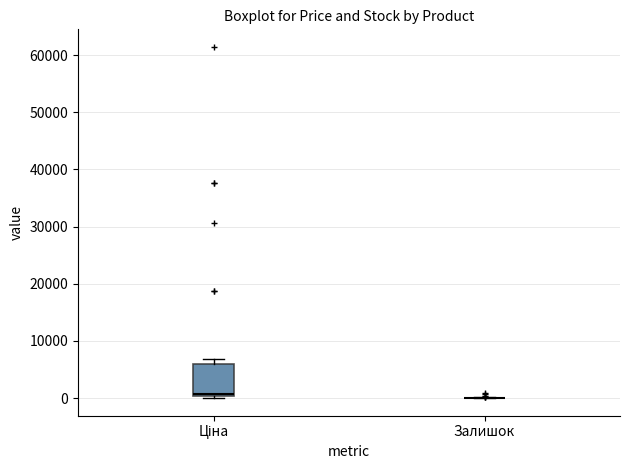

Reading left to right, read every box against the y-axis: the position of its median line, the range the box covers, and the ends of its whiskers. The values are not printed on the chart, so give them approximately, as read against the axis.

Ціна: median 1000, box 0 to 6000, whiskers 0 to 7000
Залишок: box collapsed to a line at 0, whiskers 0 to 0